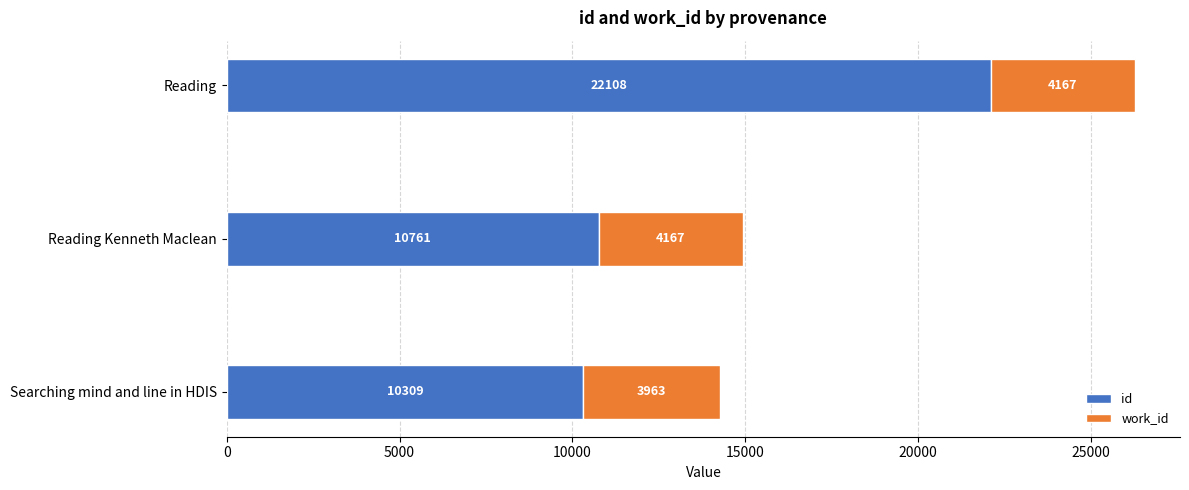

What is the sum of the id values at Reading and Searching mind and line in HDIS?

32417